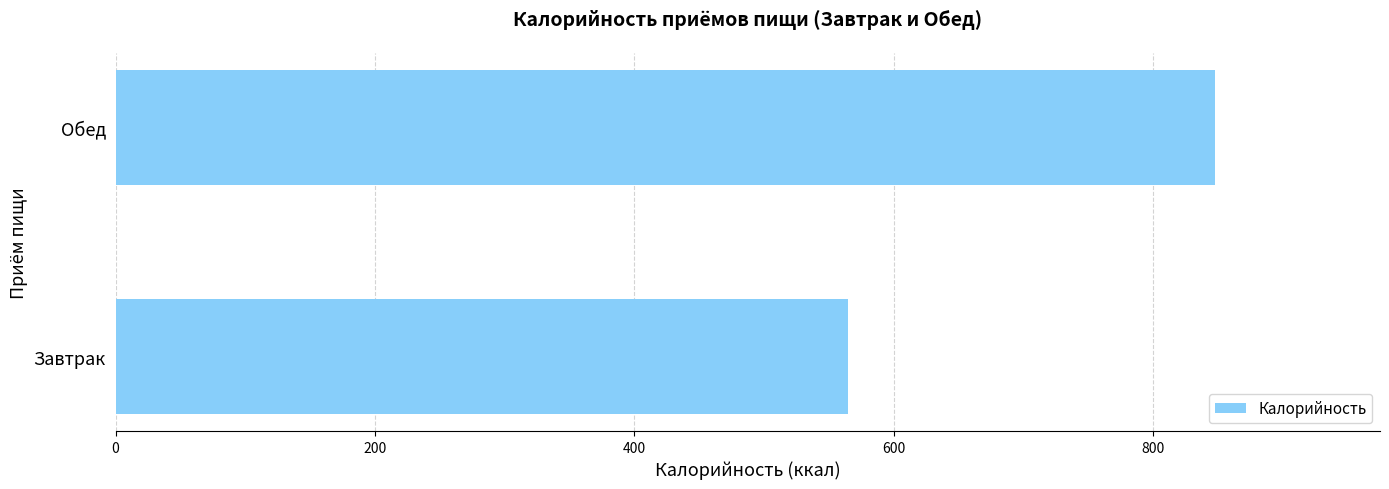

What is the sum of the values at Обед and Завтрак?

1413